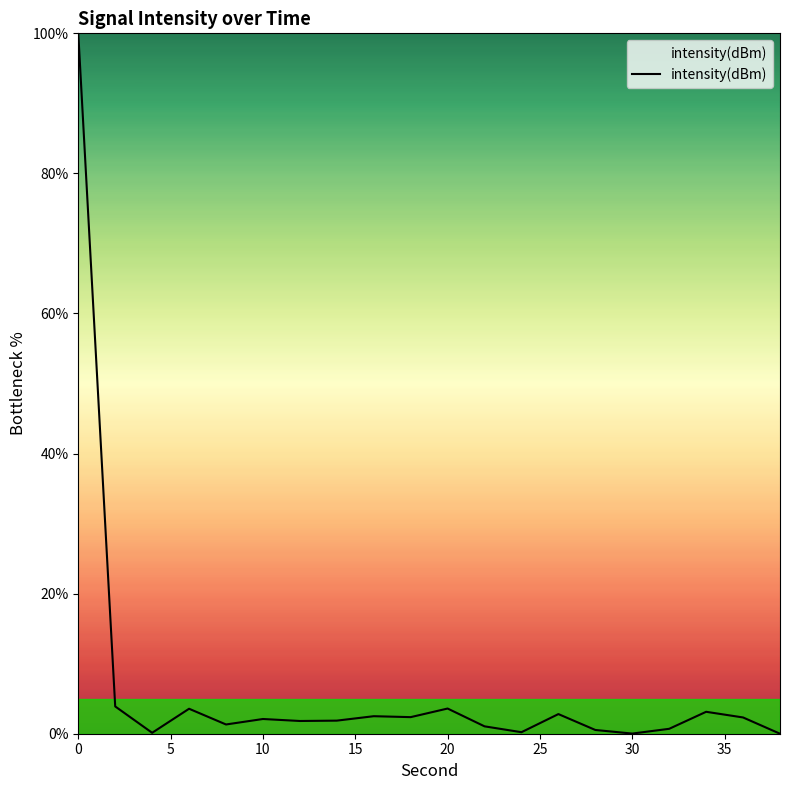

What is the difference between the maximum and minimum values?

100.0